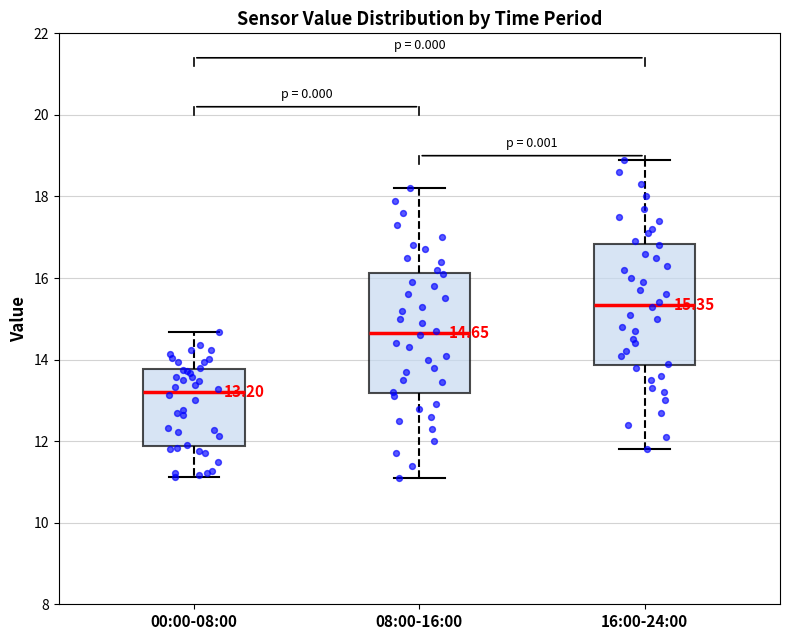

Which box's median line is the highest?

16:00-24:00